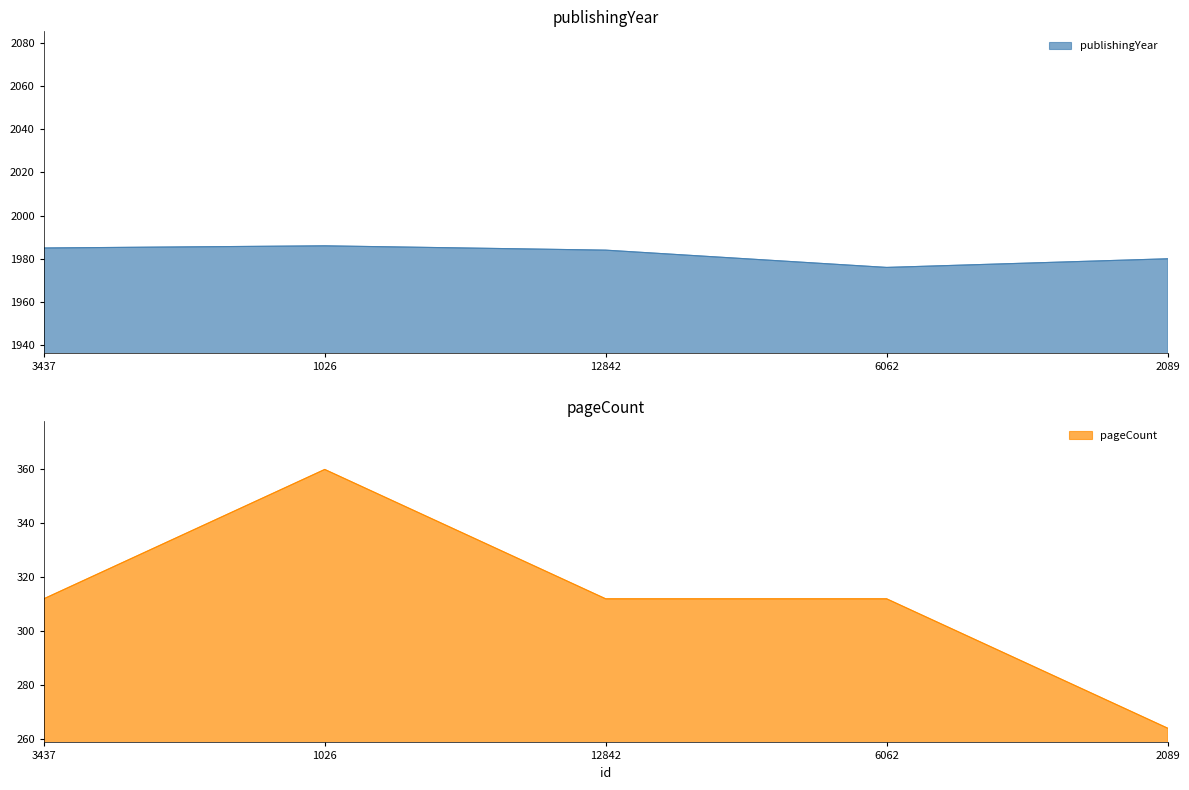

Reading left to right, extract all data points from this chart.

publishingYear: 1985	1986	1984	1976	1980
pageCount: 312	360	312	312	264